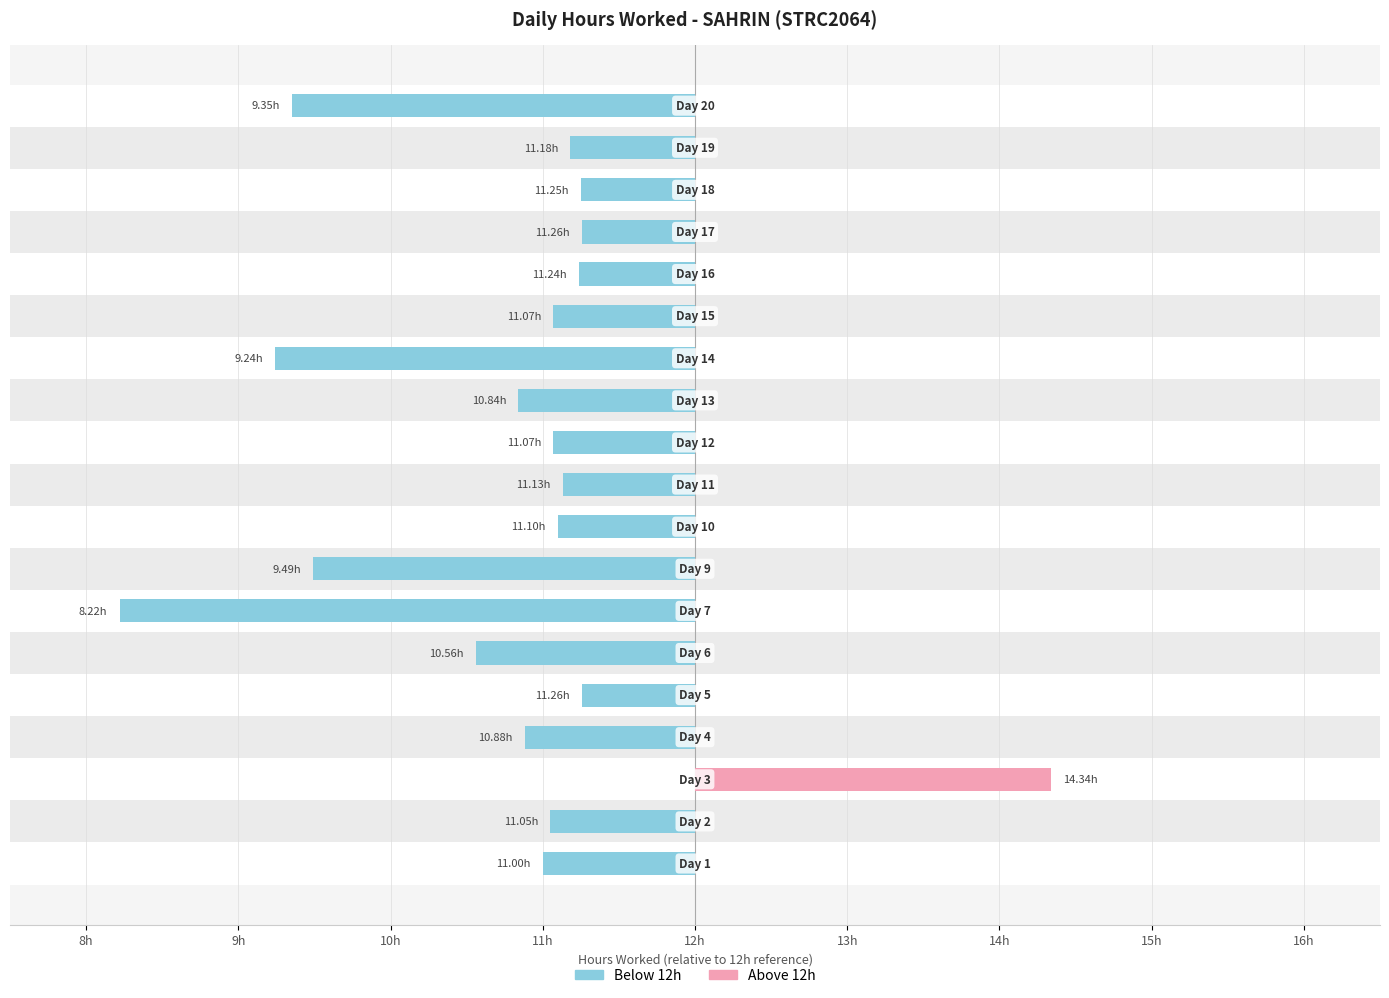

The Above 12h series shows 0.8 at 10h. True or false?

False